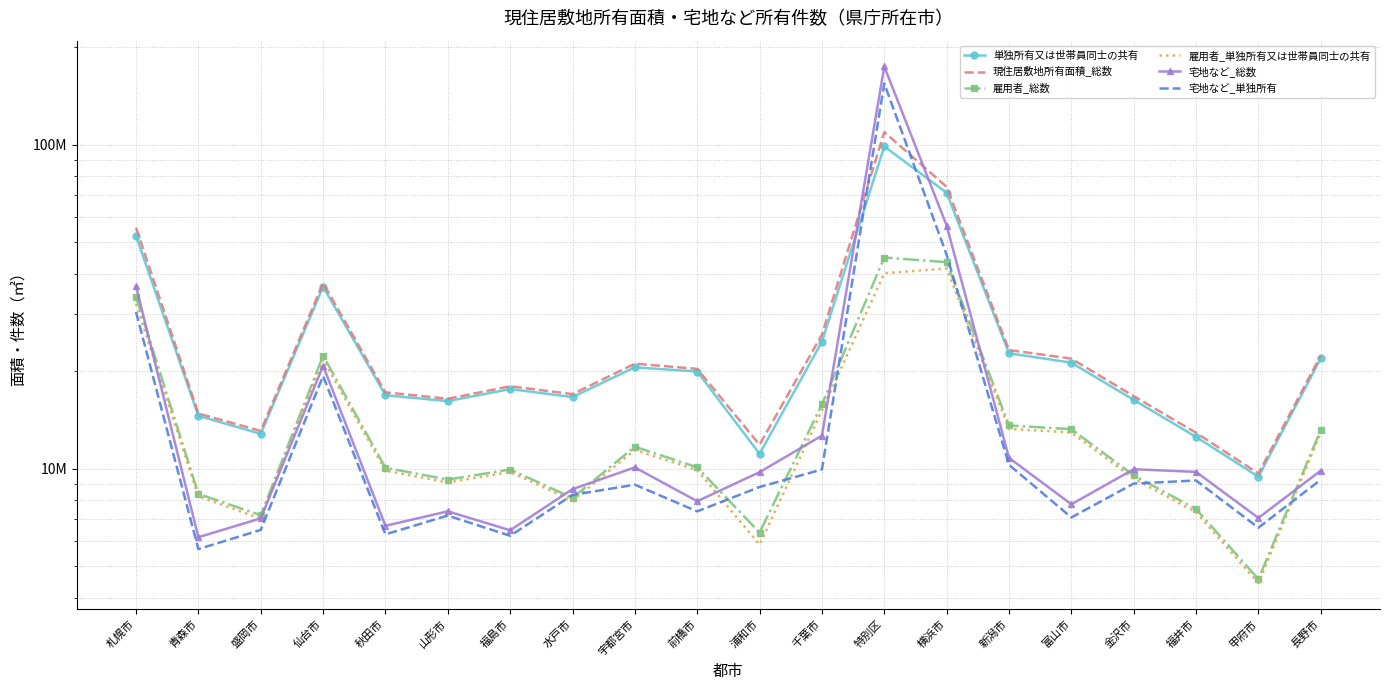

What is the difference between the highest and lowest values at 富山市?

14800000